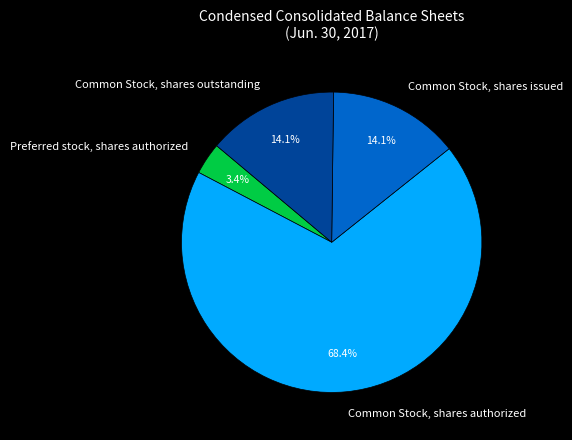

Is there any slice that represents more than half of the pie?

Yes